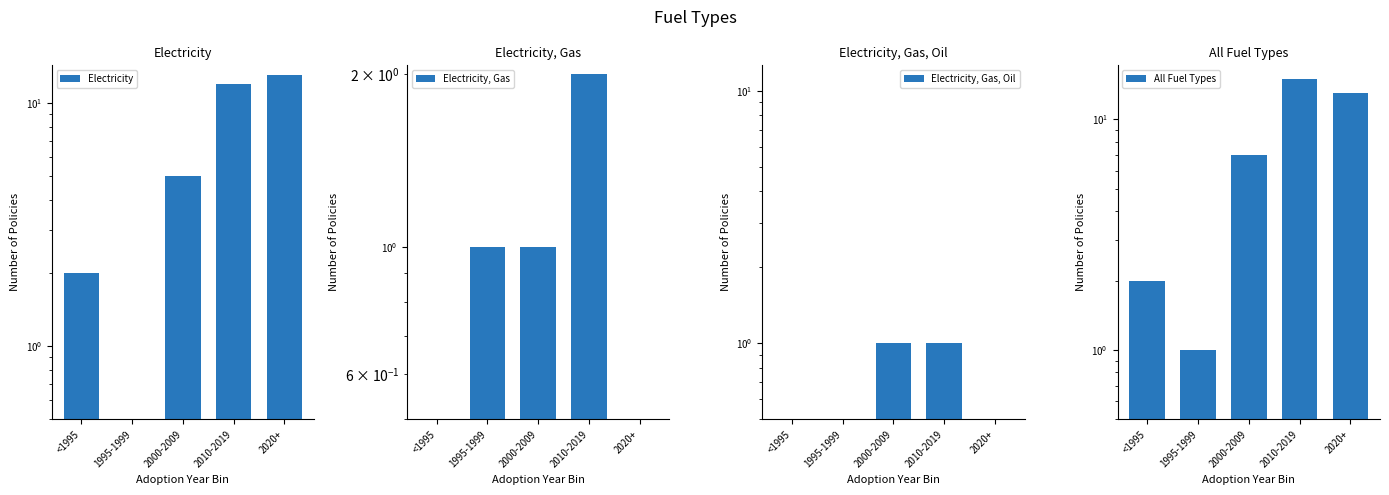

What is the total value across all series at 2020+?

26